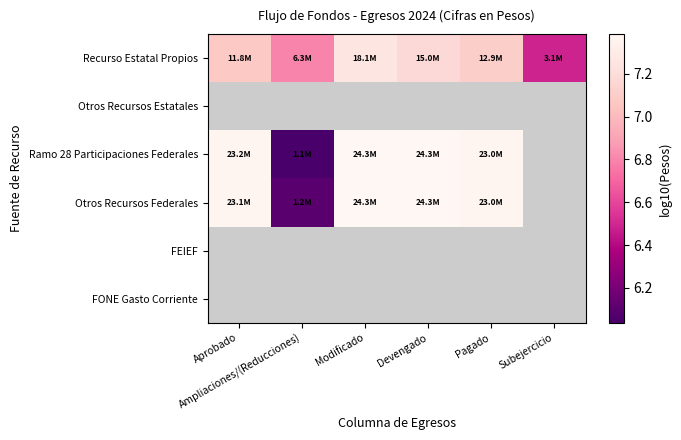

Between Aprobado and Devengado, which series saw the biggest shift?

Recurso Estatal Propios